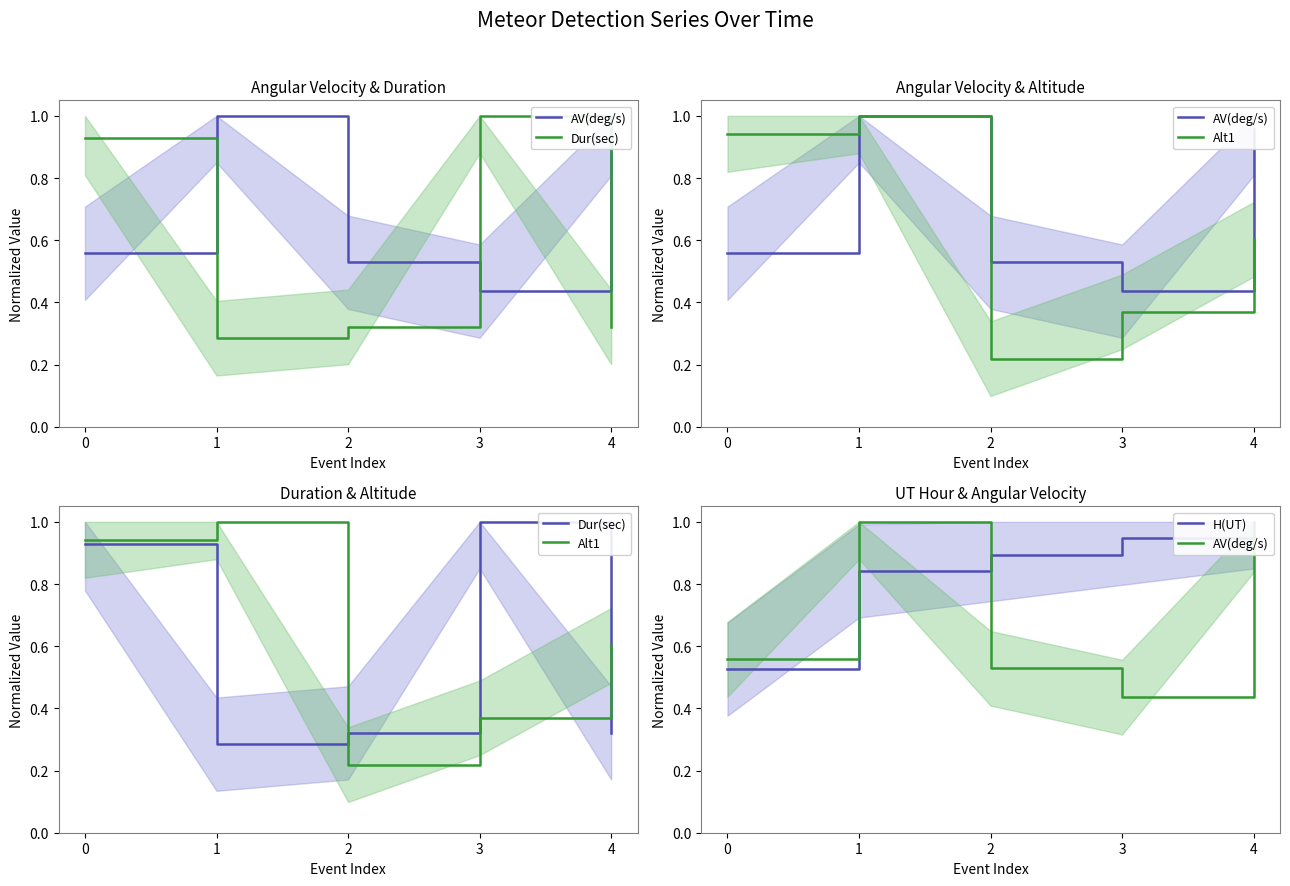

Which category has the highest value in the Dur(sec) series?

3